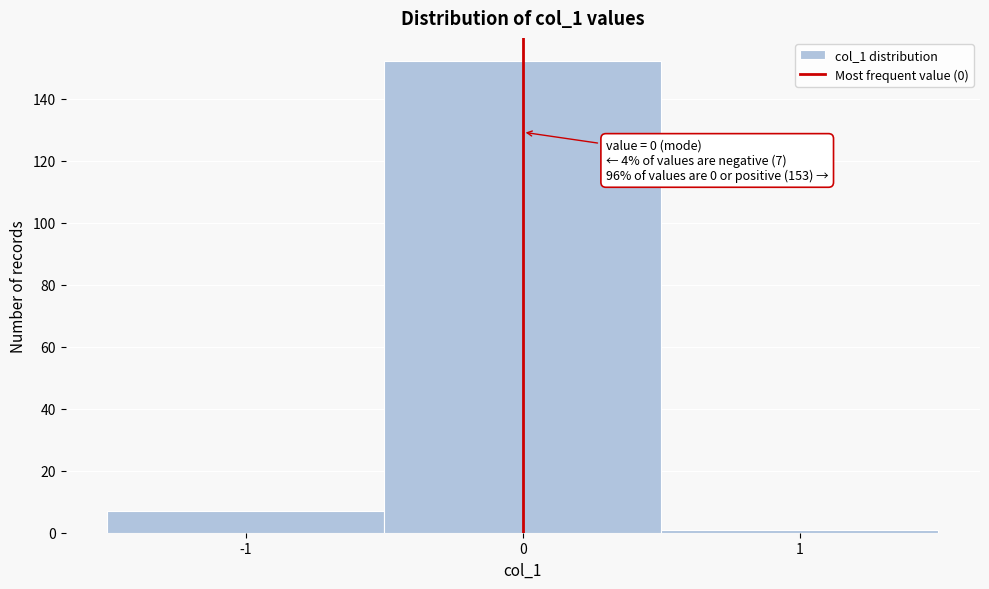

Over which range of the x-axis is the bar tallest?

-0.5 to 0.5